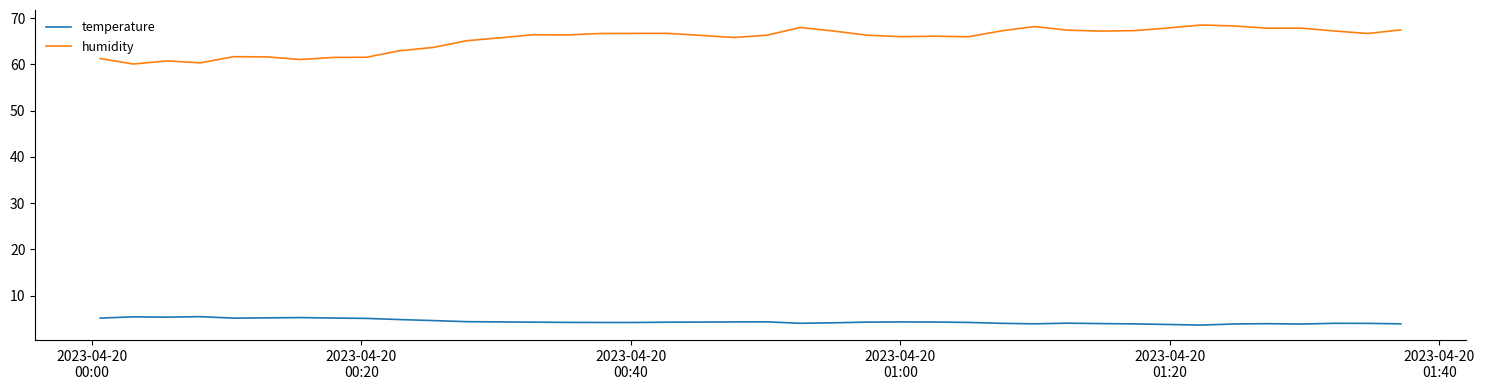

Which series has the largest total across all categories?

humidity